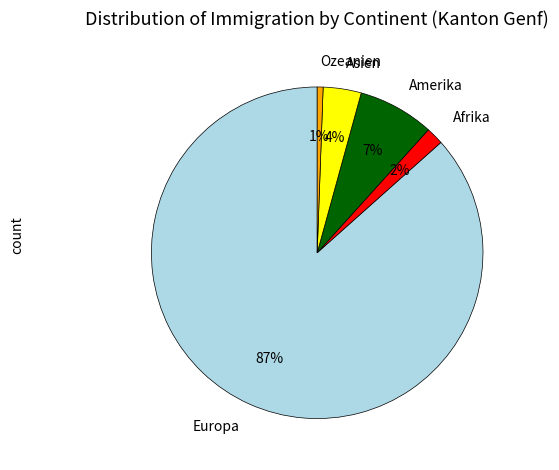

How many slices are in this pie chart?

5